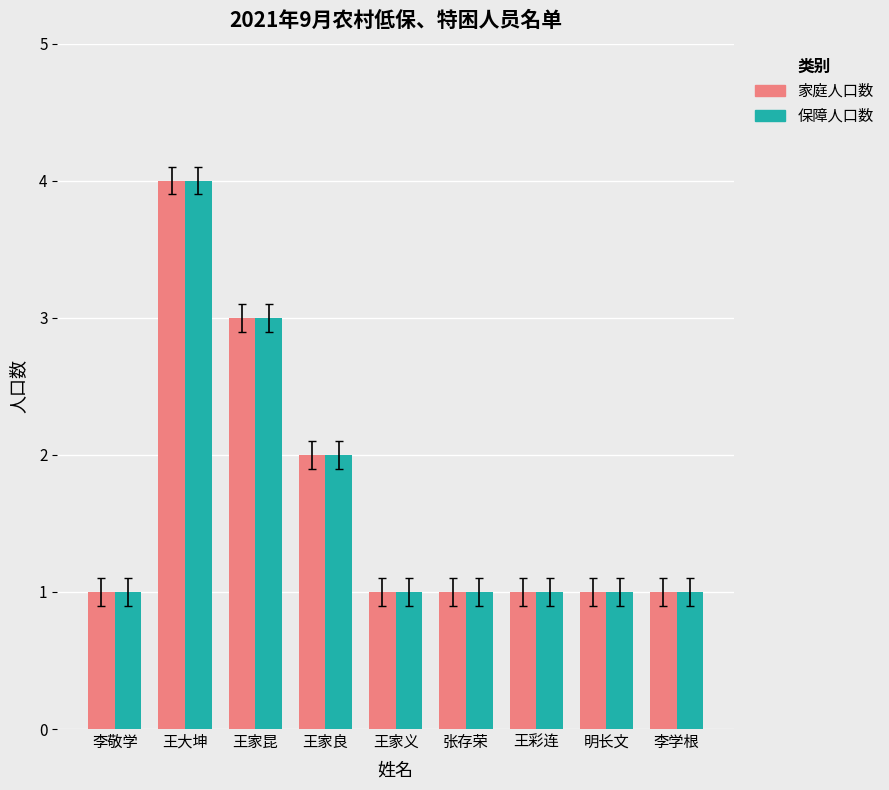

What is the greatest value displayed?

4